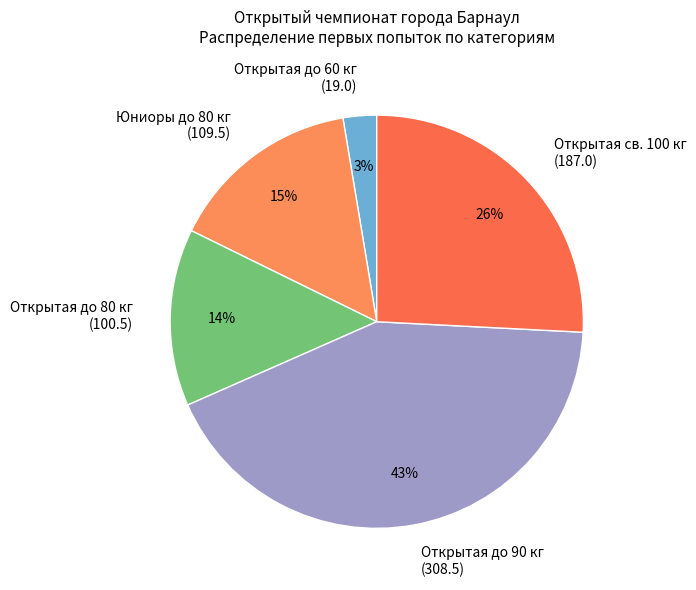

Do Открытая св. 100 кг (187.0) and Открытая до 80 кг (100.5) together represent more than half of the pie?

No